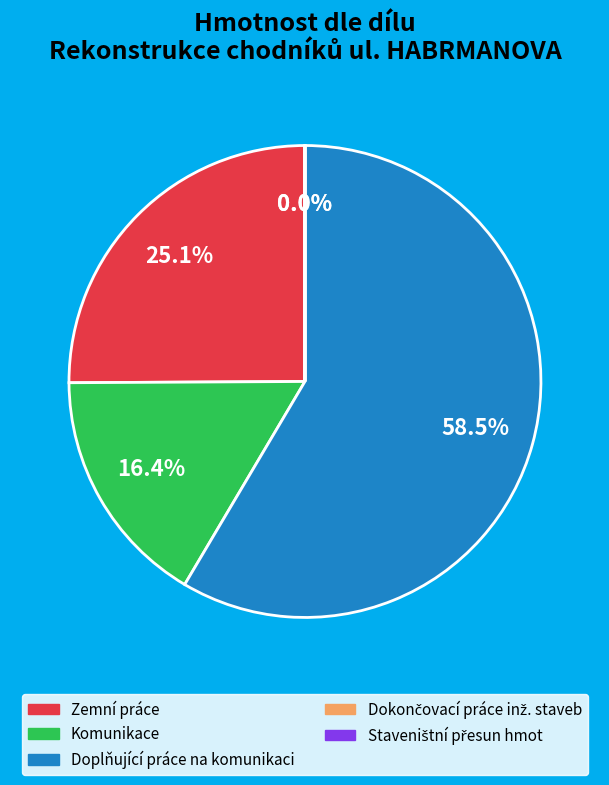

Is there any slice that represents more than half of the pie?

Yes